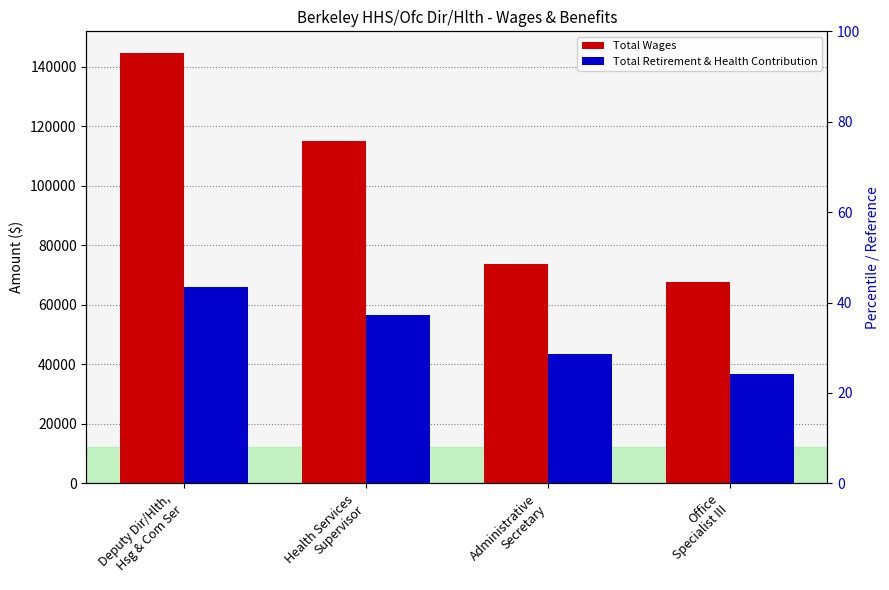

Between Administrative
Secretary and Office
Specialist III, which series saw the biggest shift?

Total Retirement & Health Contribution